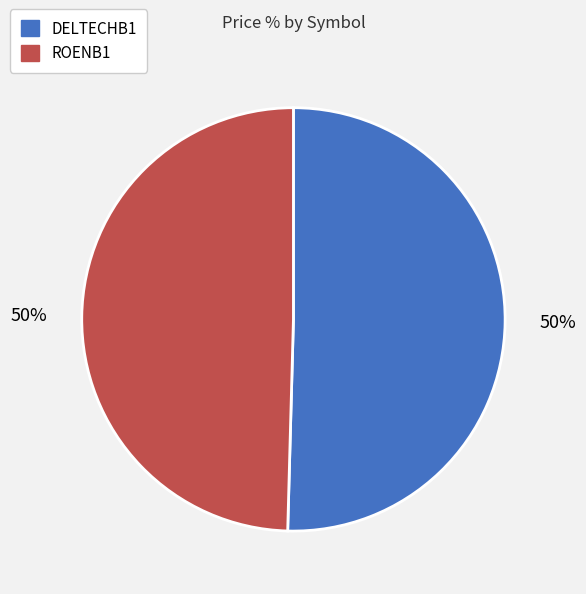

How many slices are in this pie chart?

2